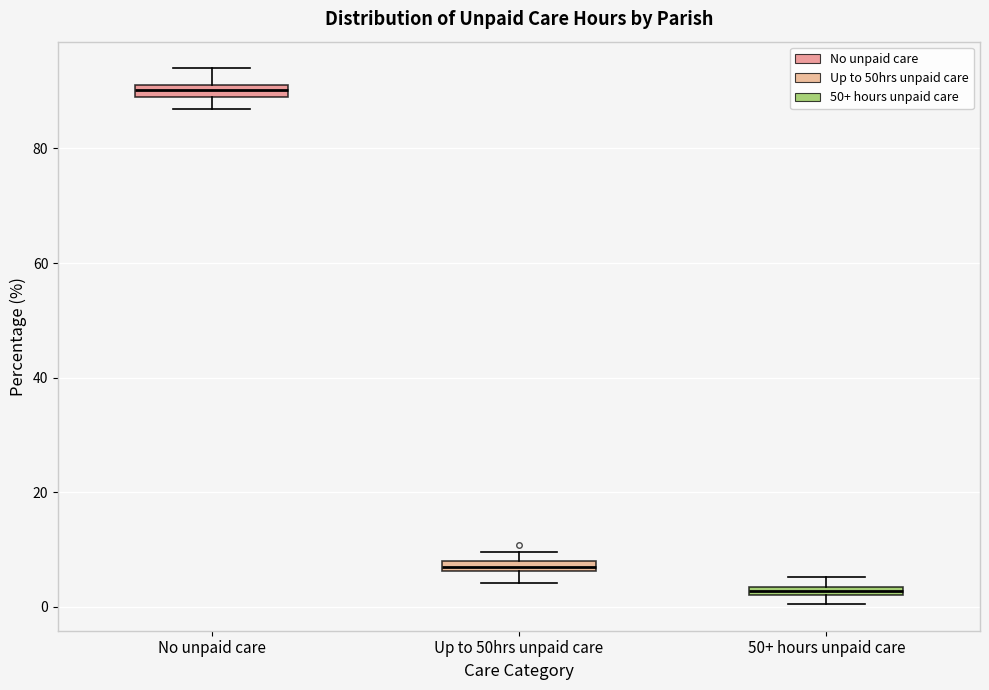

Which box has the highest median line?

No unpaid care